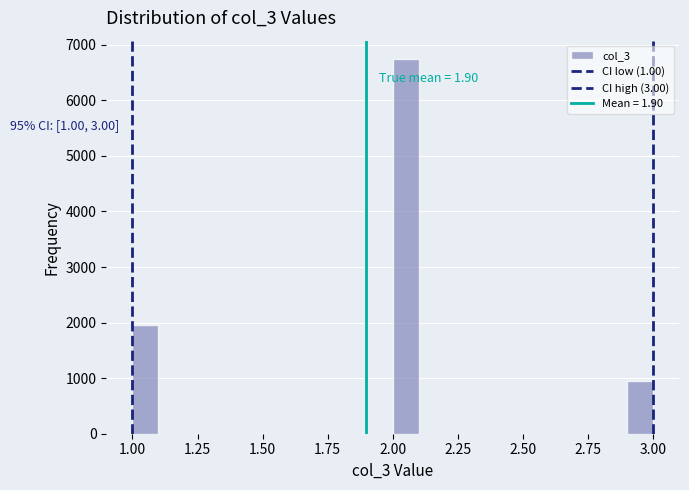

Read against the x-axis, roughly where is the centre of the tallest bar?

2.05